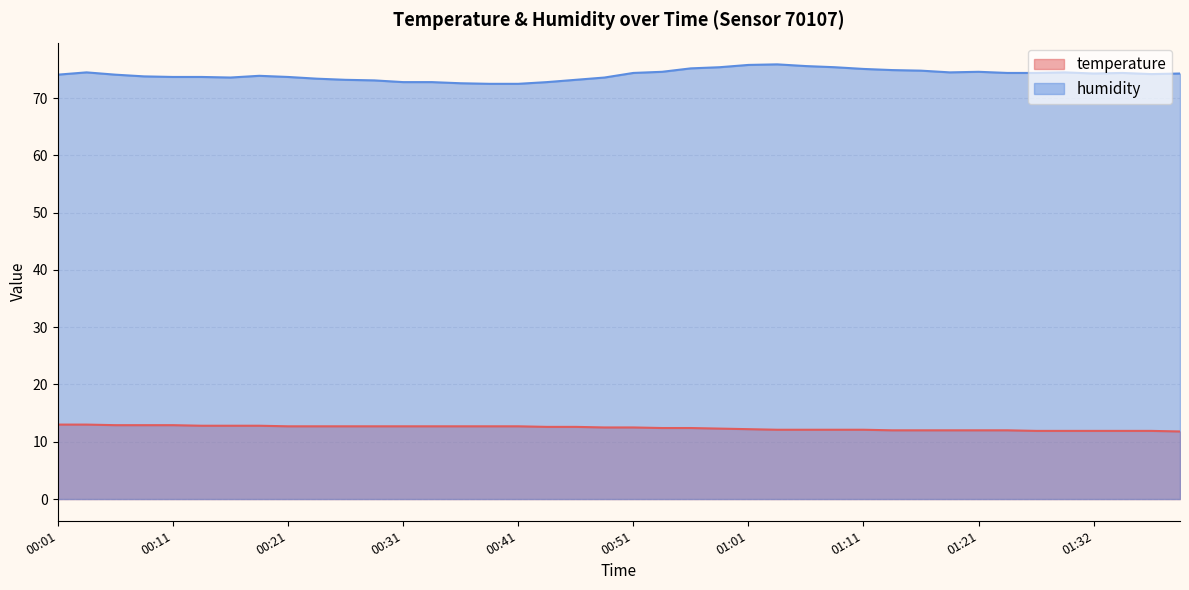

The temperature series shows 22.3 at 00:11. True or false?

False